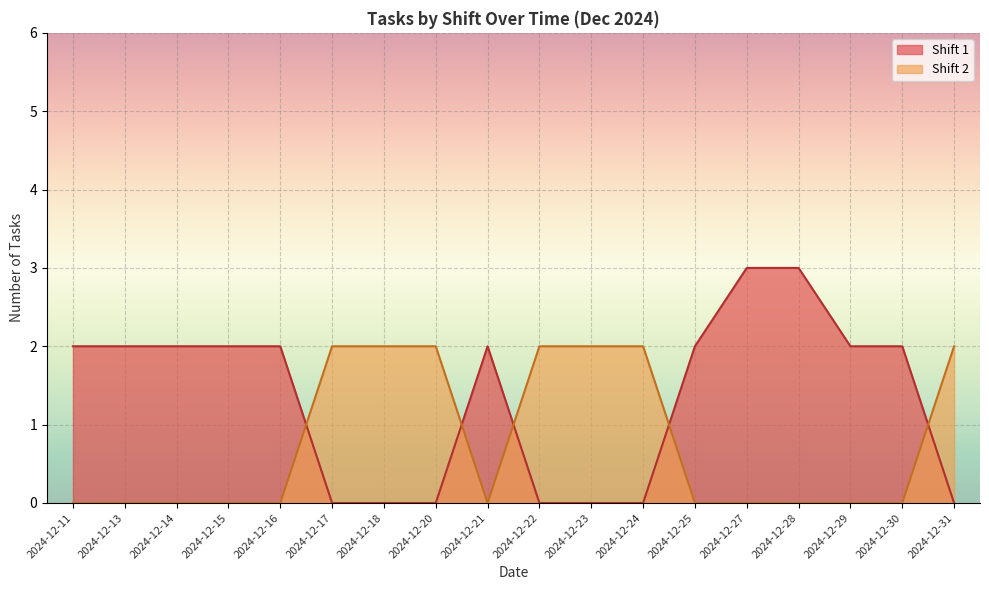

What is the maximum value shown in the chart?

3